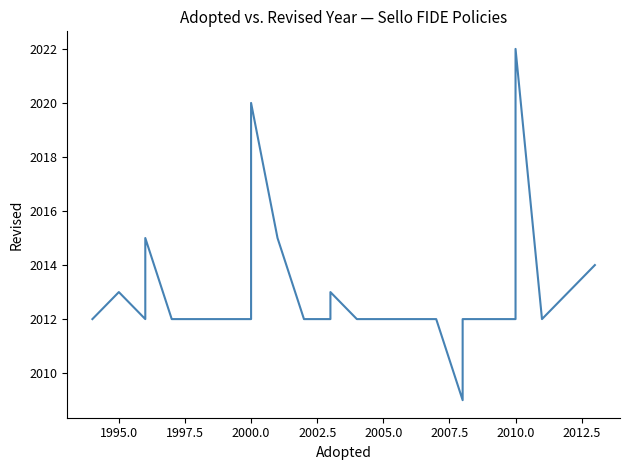

Does the chart display data point markers on the line(s)?

No